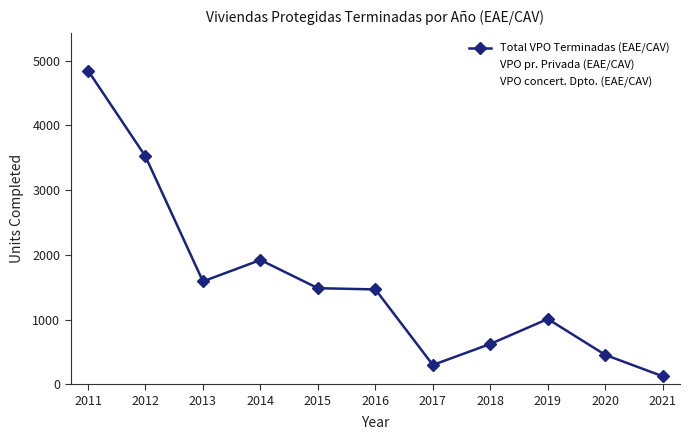

Between 2015 and 2020, which series saw the biggest shift?

Total VPO Terminadas (EAE/CAV)